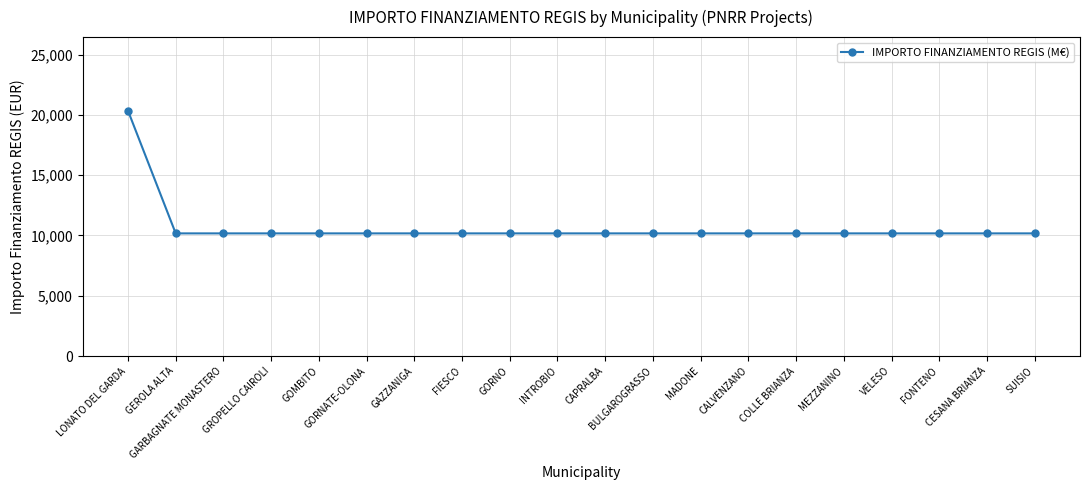

What is the value of the 20th point from the left?

10172